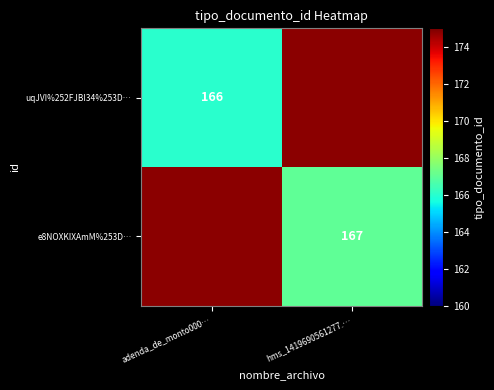

Is it true that uqJVI%252FJBI34%253D… equals 94 at adenda_de_monto000…?

False